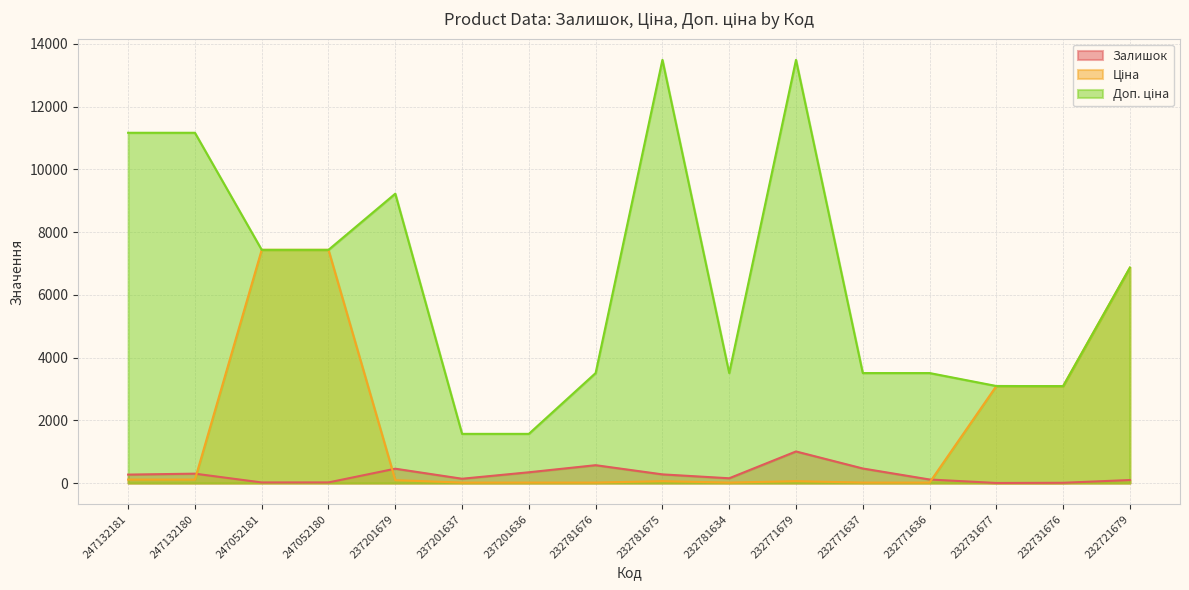

The Залишок series shows 138.0 at 237201637. True or false?

True